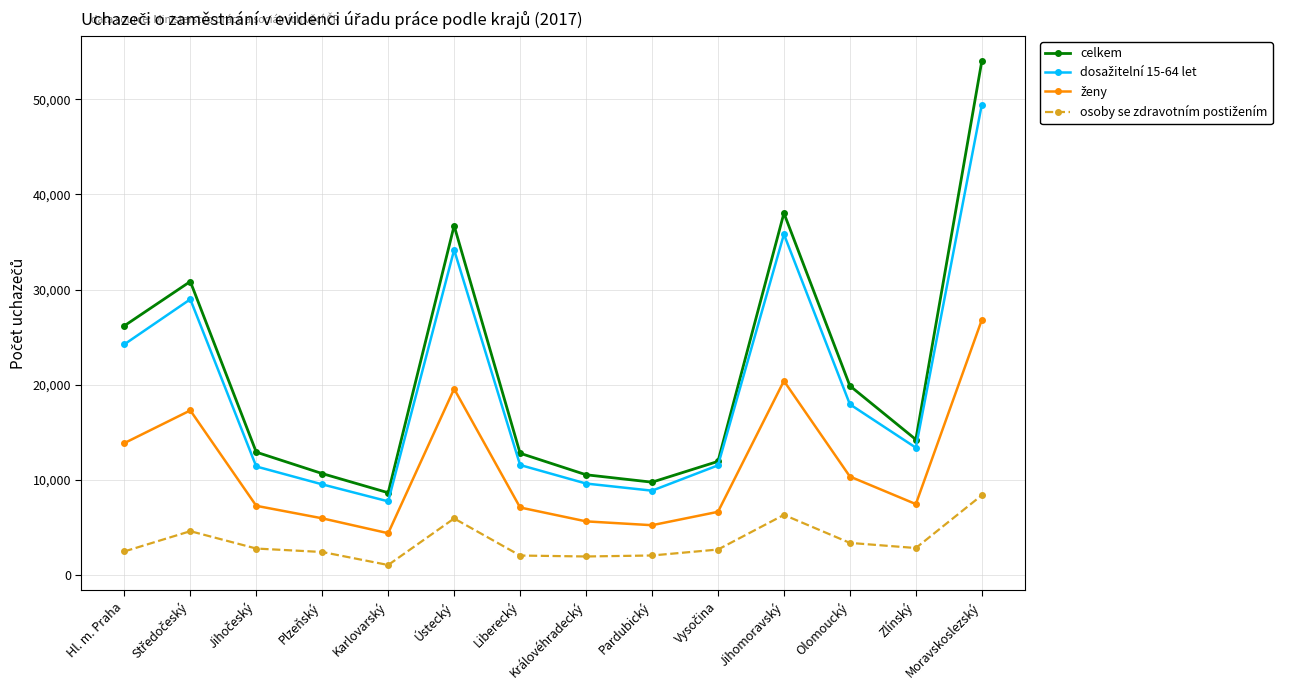

At which category is the sum across all series the highest?

Moravskoslezský